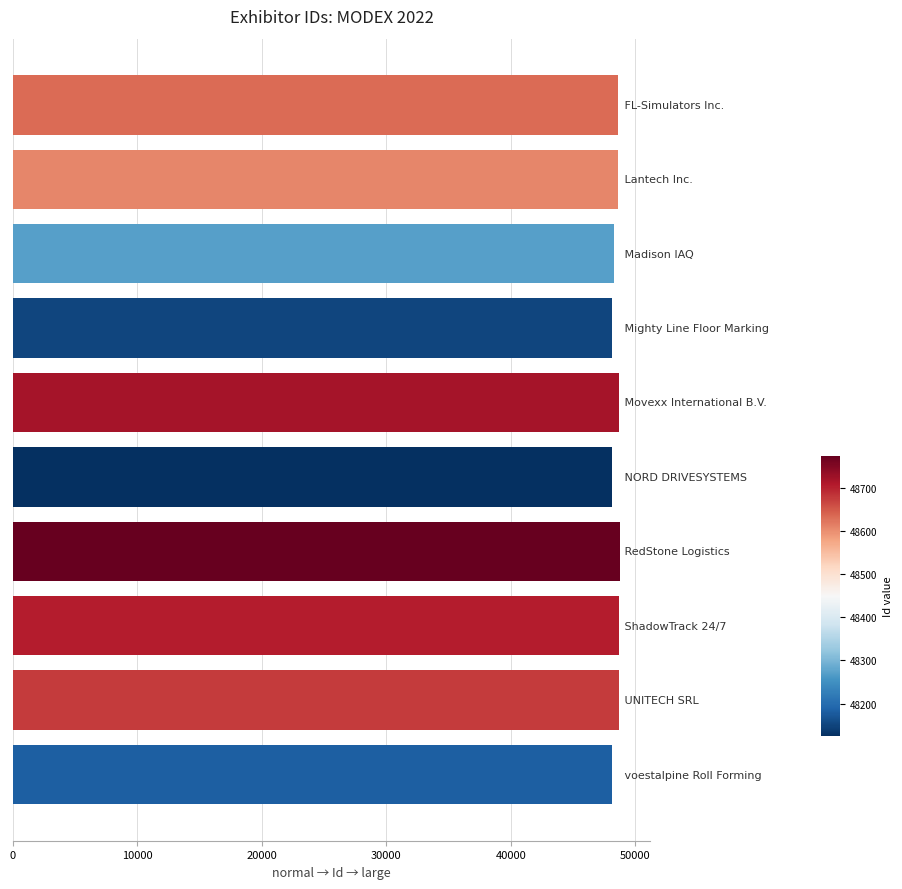

What is the maximum value shown in the chart?

48774